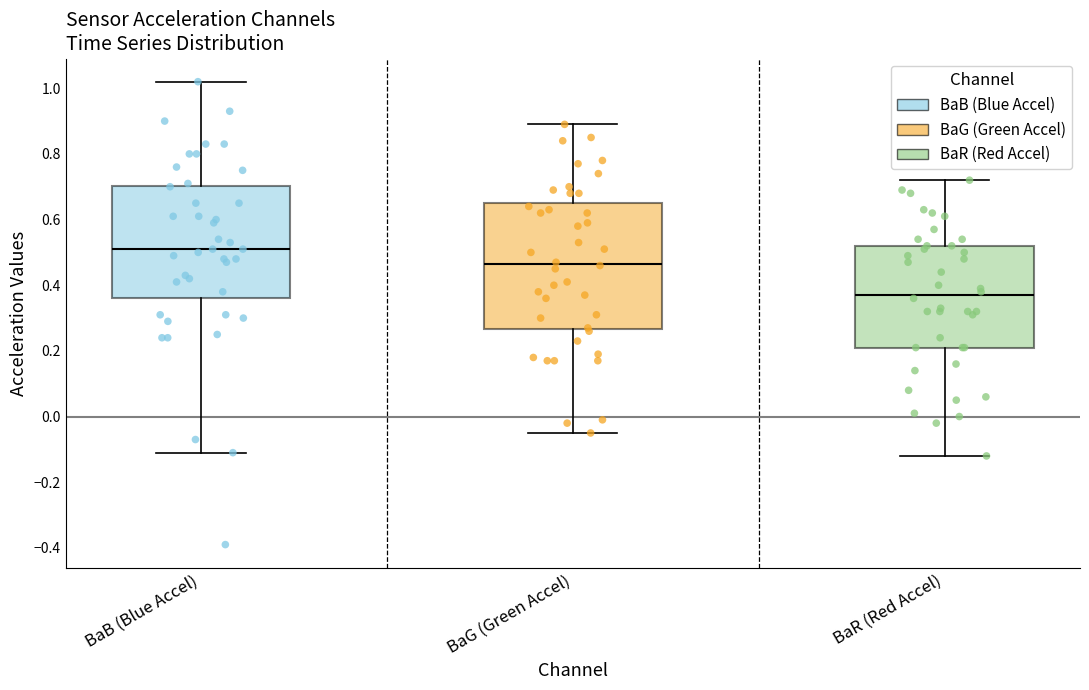

Which box has the lowest median line?

BaR (Red Accel)